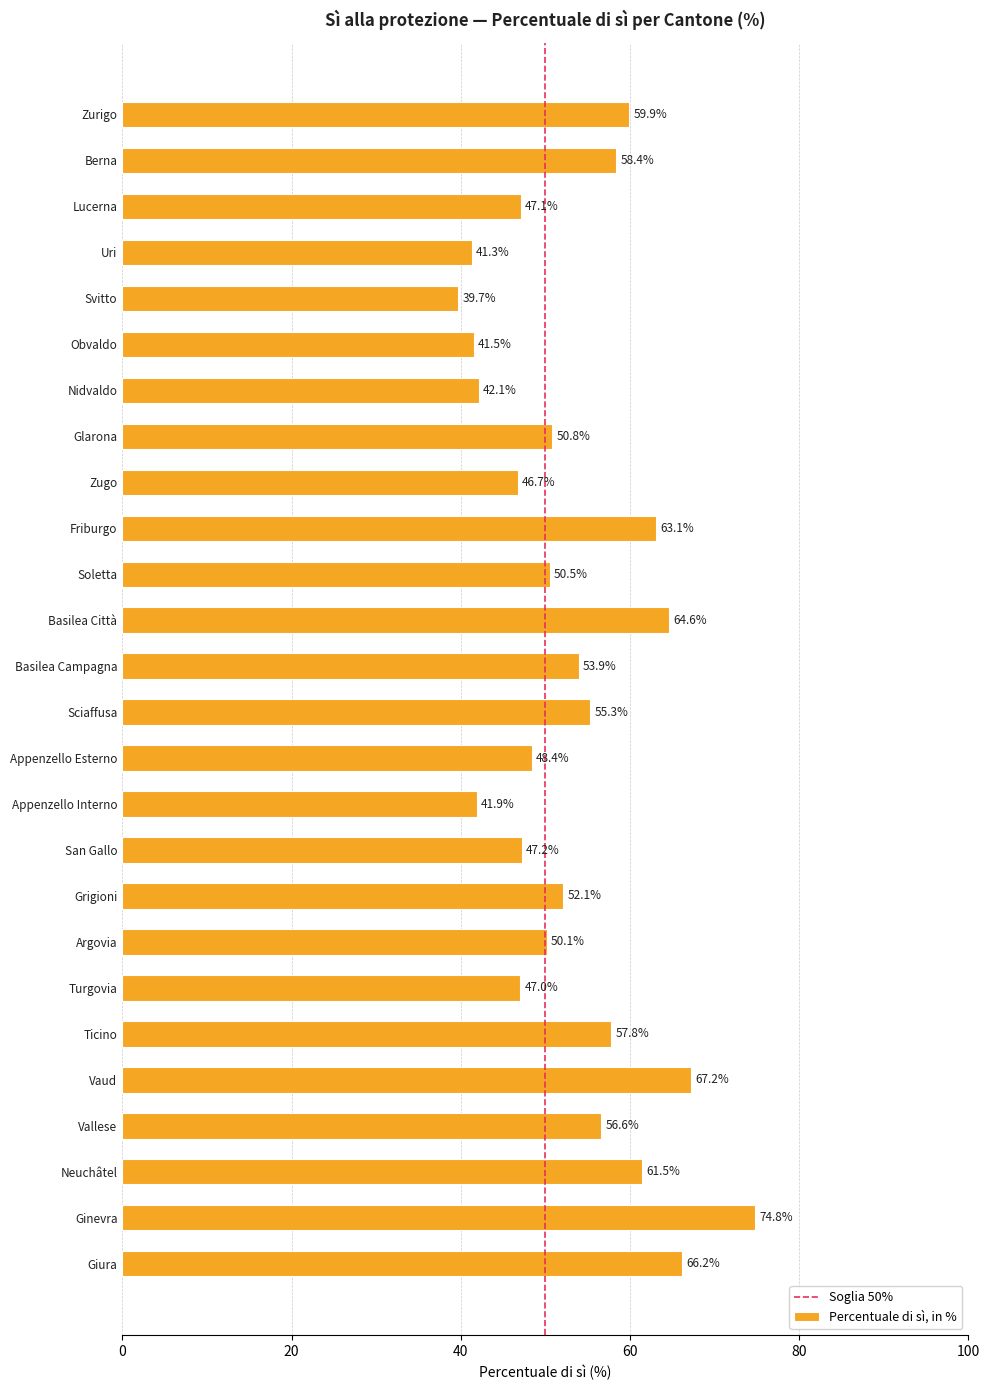

What is the difference between the maximum and minimum values?

35.1